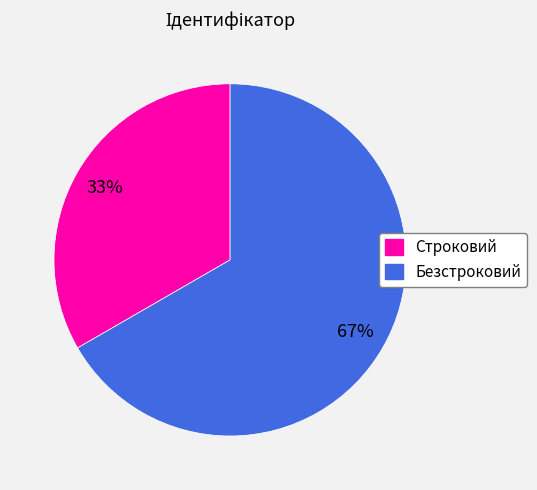

To the nearest percent, what portion does Строковий represent?

33%